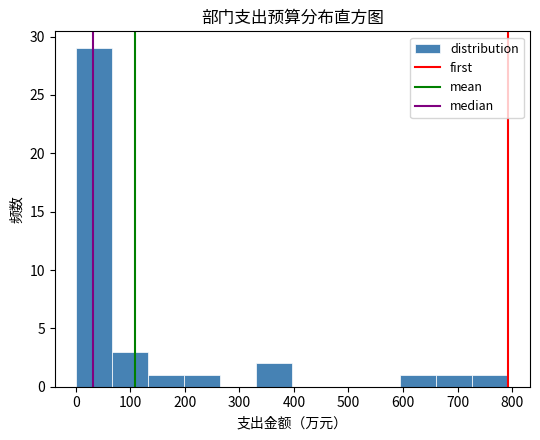

Which range on the x-axis has the tallest bar?

0 to 70